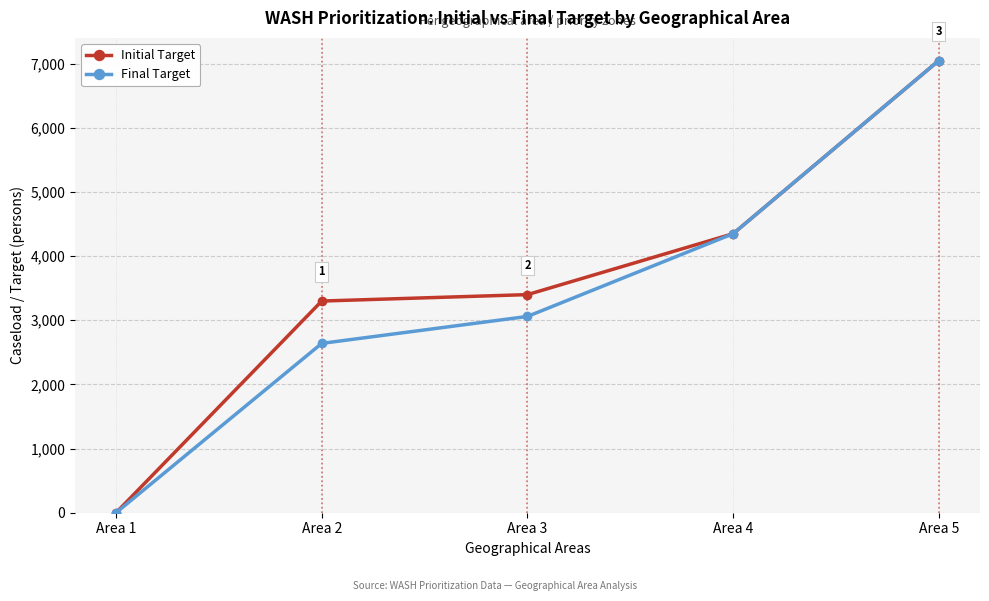

Which category has the highest value in the Initial Target series?

Area 5